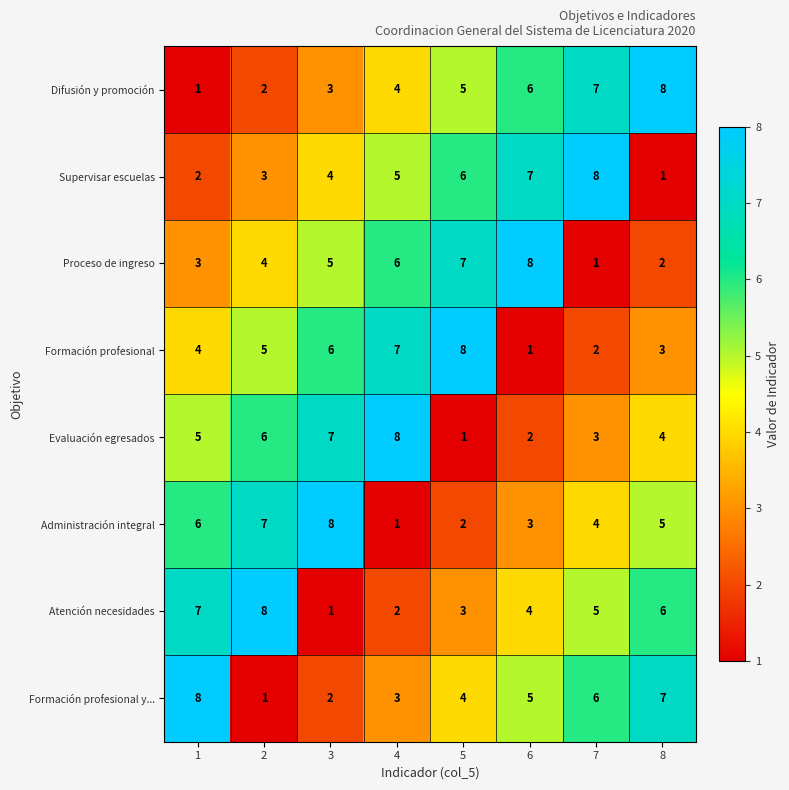

What is the difference between the maximum and minimum values in the Atención necesidades series?

7